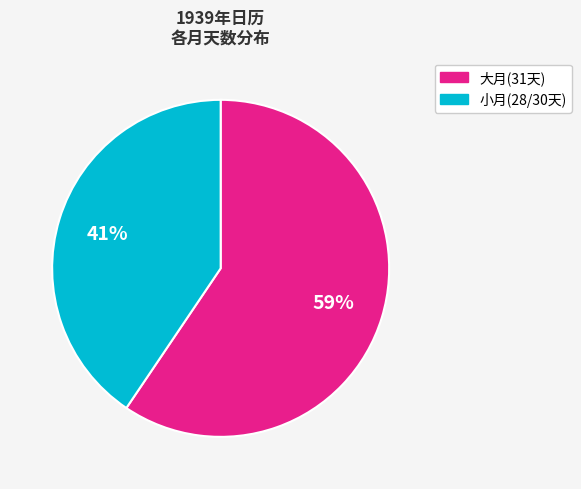

To the nearest percent, what is the average slice percentage?

50%